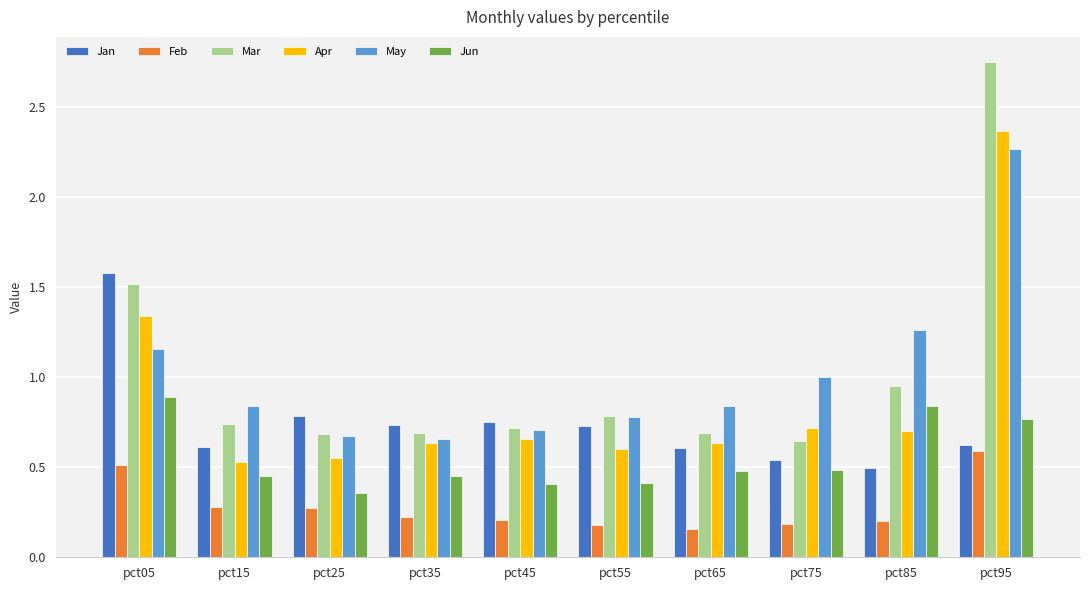

Does the chart contain any negative values?

No